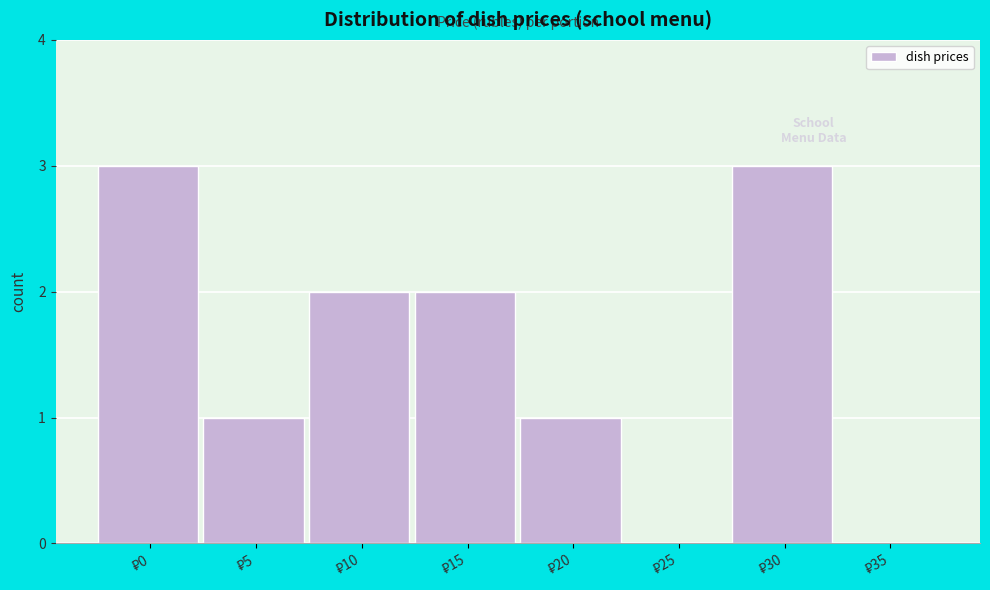

What is the greatest value displayed?

3